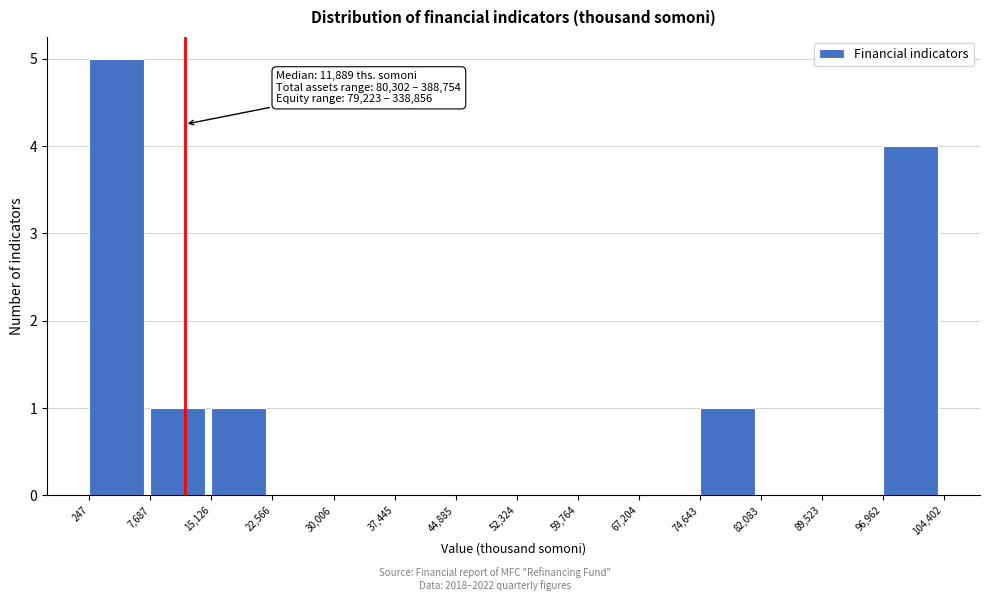

Over which range of the x-axis is the bar tallest?

247 to 7,687